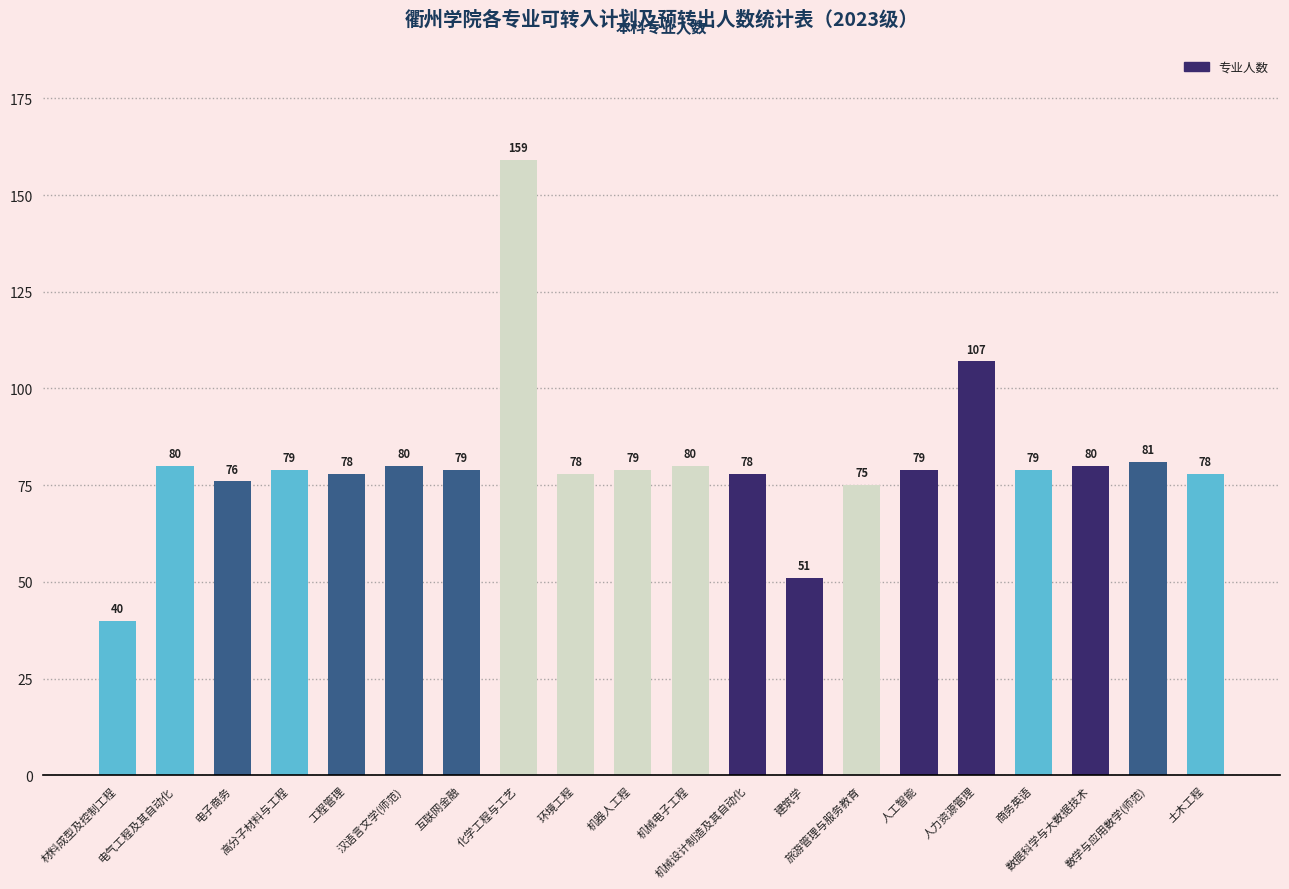

Reading left to right, transcribe all the data shown in this chart.

40	80	76	79	78	80	79	159	78	79	80	78	51	75	79	107	79	80	81	78